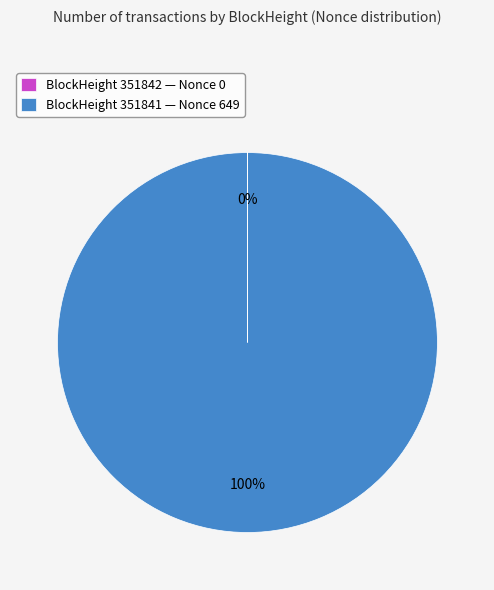

What is the largest slice in the pie chart?

BlockHeight 351841 — Nonce 649